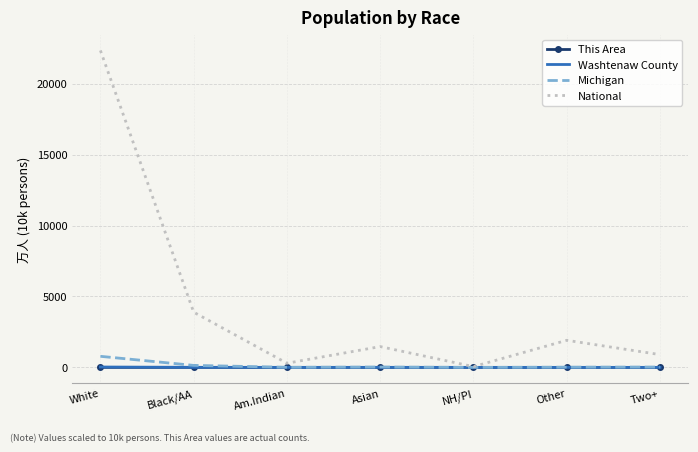

Where is National nearest to the value 11204?

Black/AA